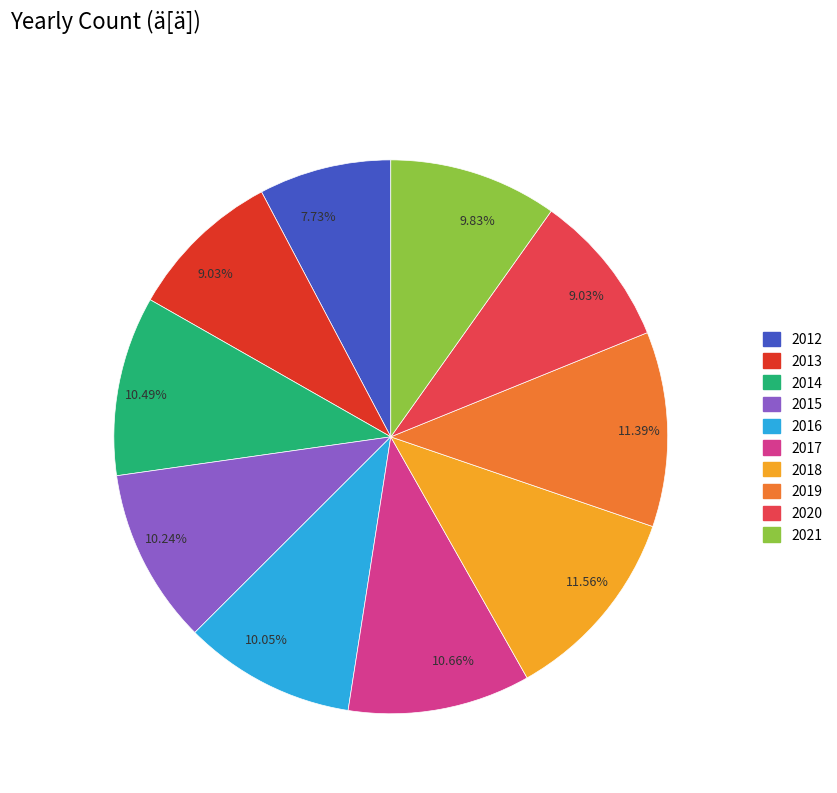

Which category has the smallest portion of the pie?

2012